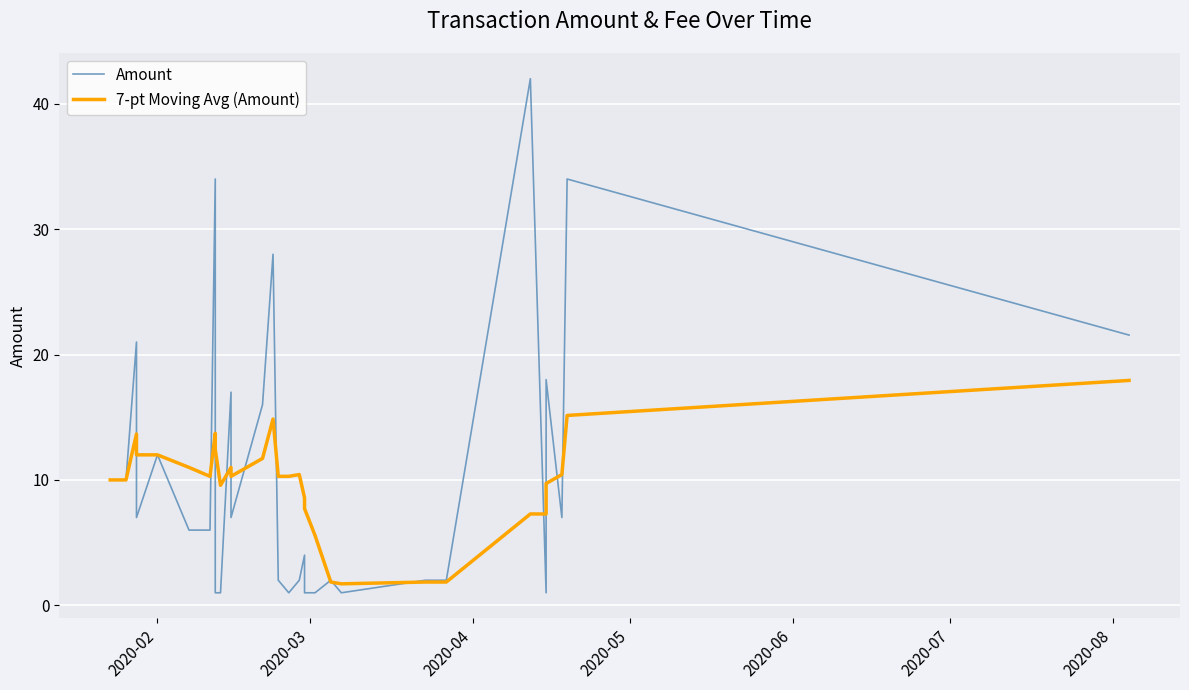

What position from the left is 2020-03?

2